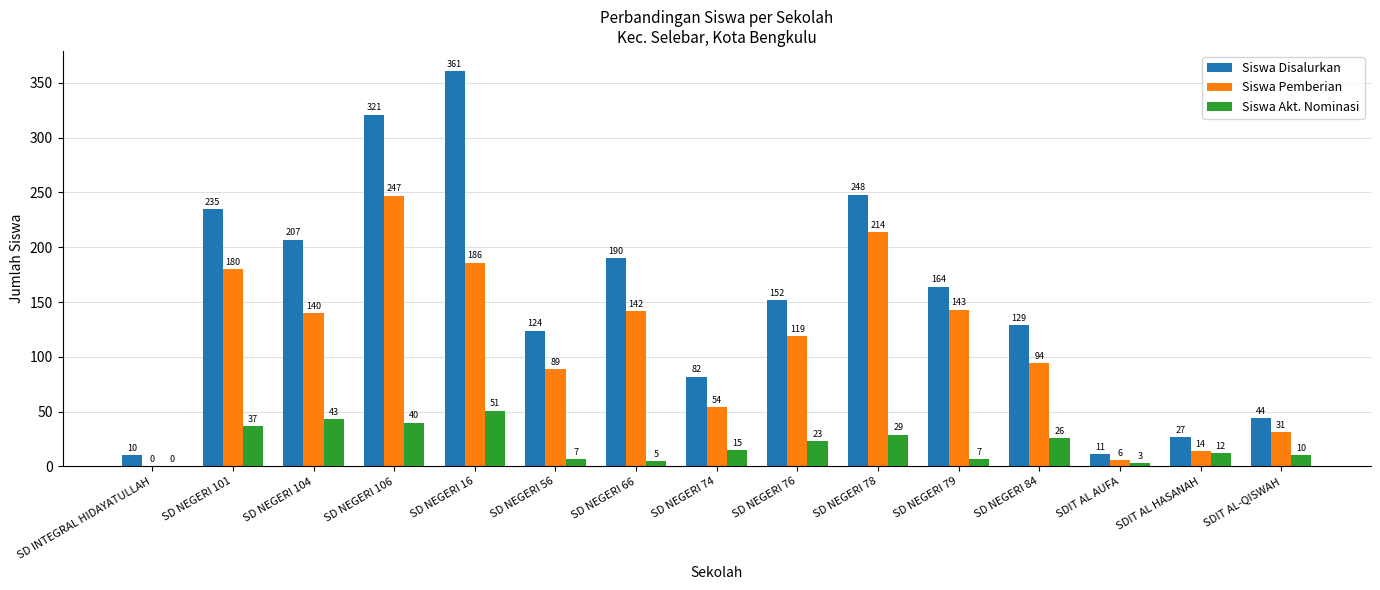

True or false: Siswa Disalurkan has a value of 152 at SD NEGERI 76.

True